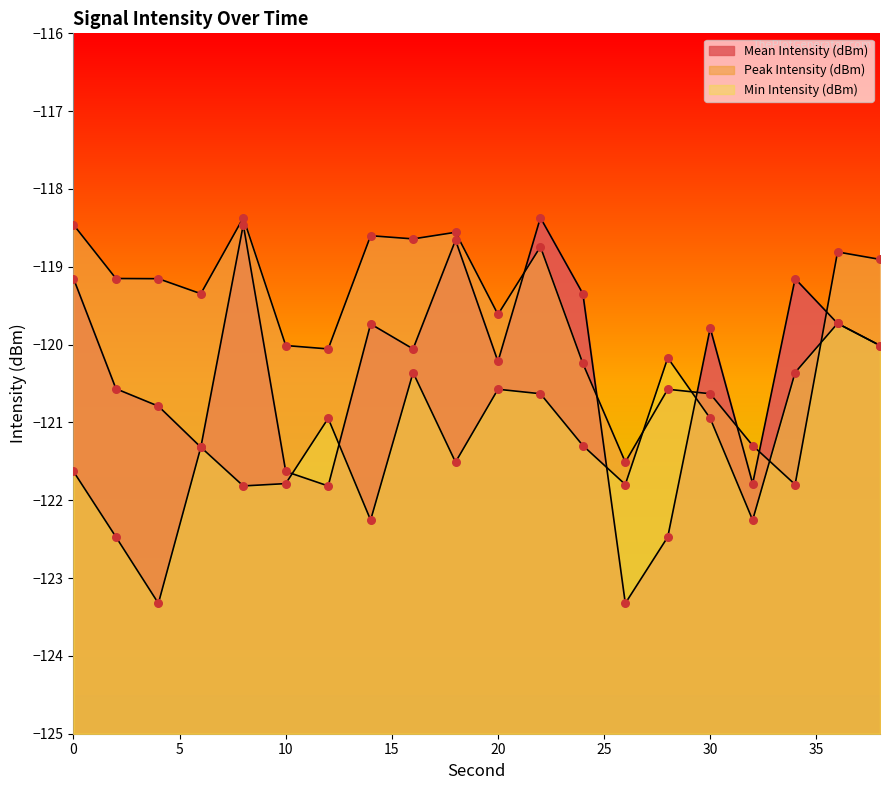

Which series has the largest total across all categories?

Peak Intensity (dBm)